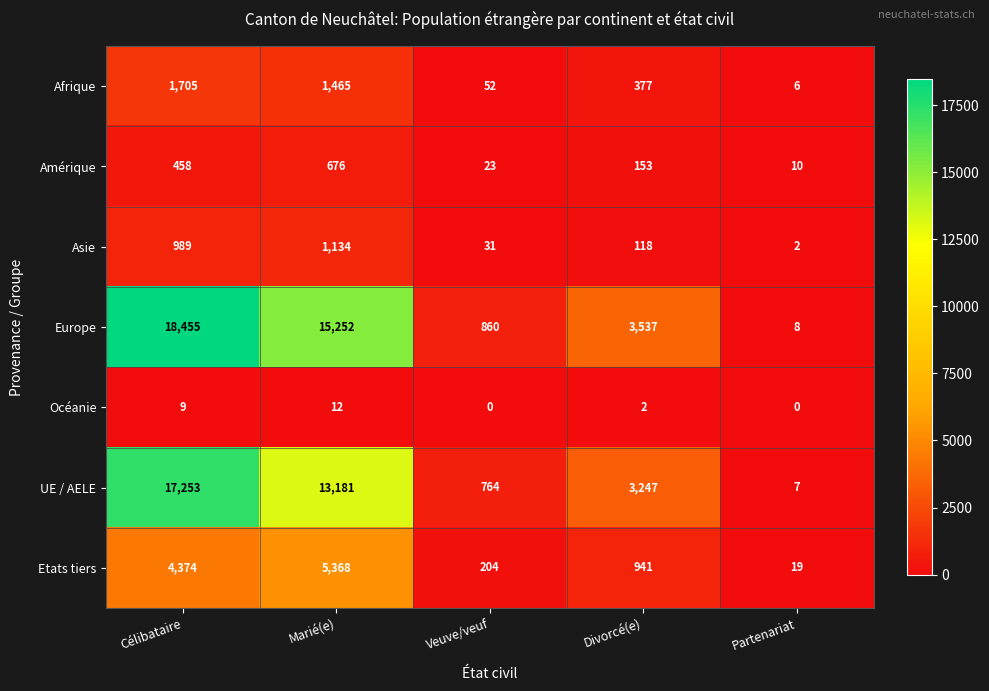

Which series has the largest total across all categories?

Europe